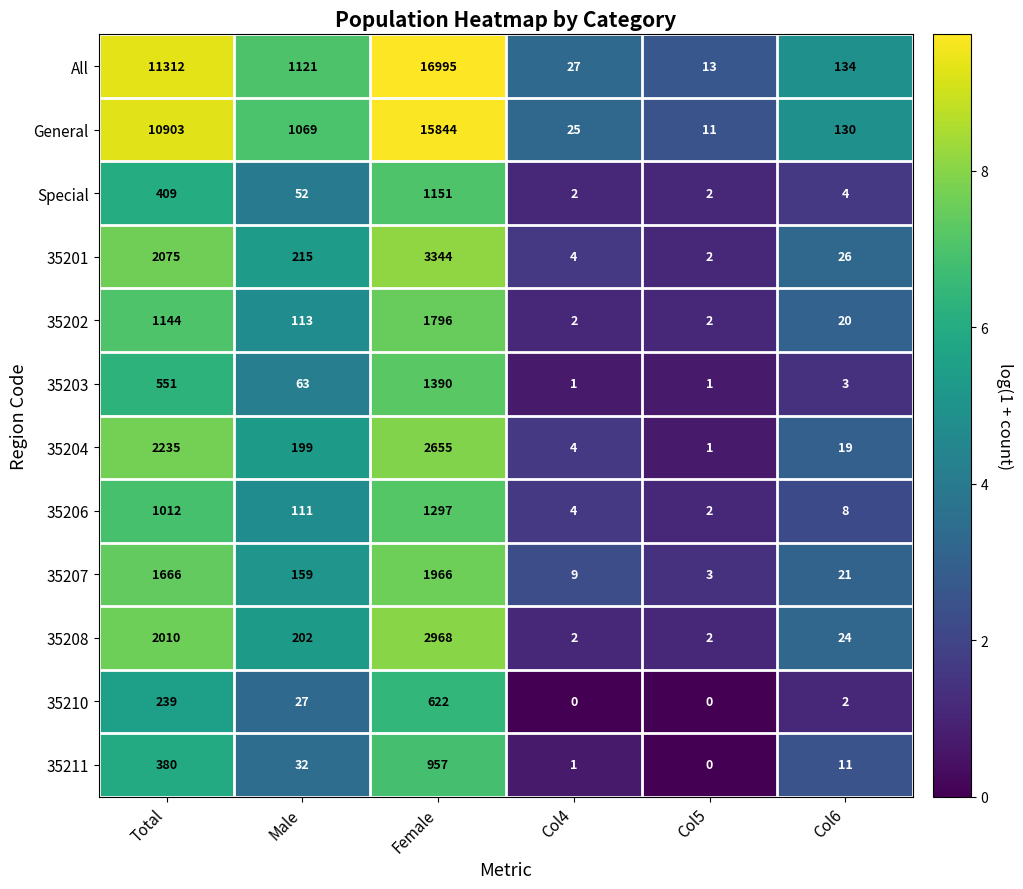

Is the value of 35203 at Male greater than the value of 35208 at Col6?

Yes